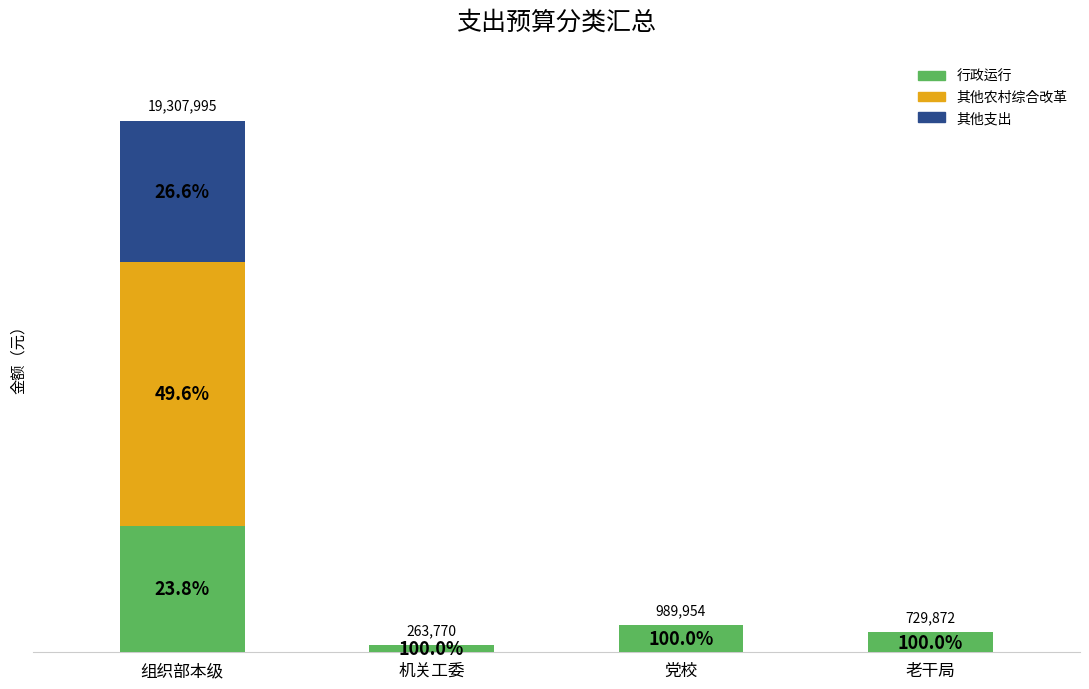

At which label is 行政运行 closest to 2431885?

党校